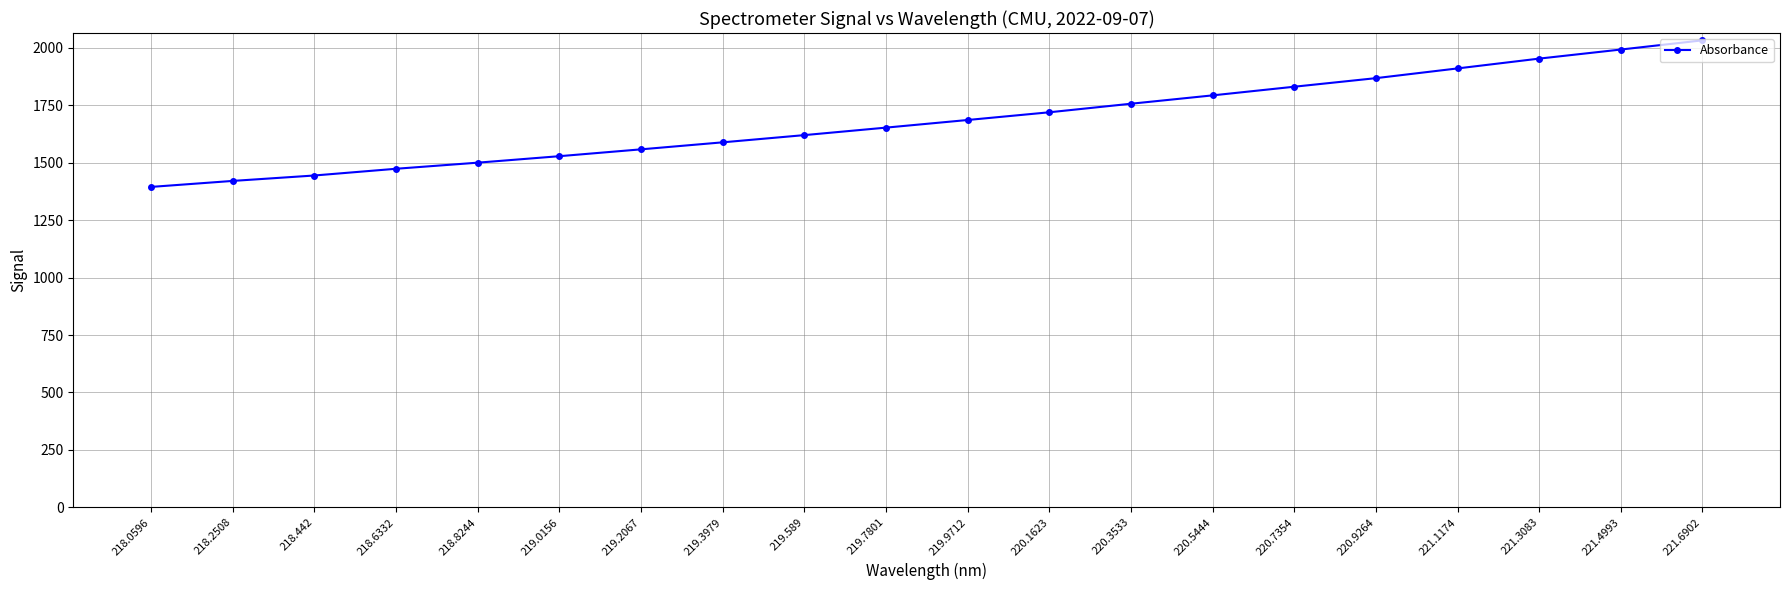

Is it true that the value at 220.9264 is 1867.6?

True